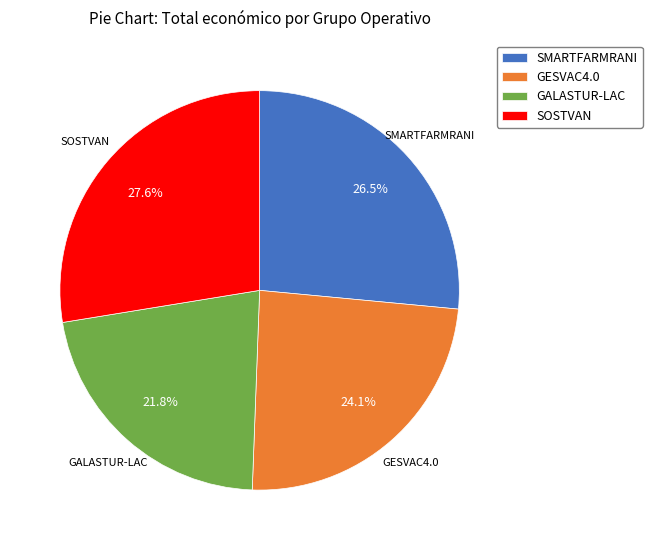

Is there any slice that represents more than half of the pie?

No